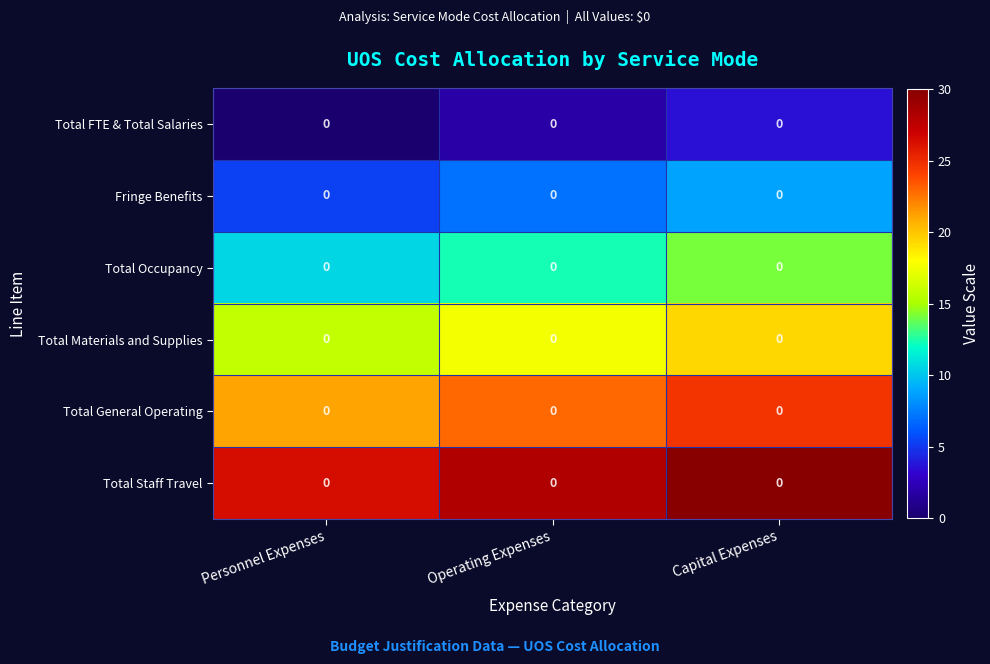

Reading right to left, transcribe all the data shown in this chart.

Total FTE & Total Salaries: Capital Expenses=0.0	Operating Expenses=0.0	Personnel Expenses=0.0
Fringe Benefits: Capital Expenses=0.0	Operating Expenses=0.0	Personnel Expenses=0.0
Total Occupancy: Capital Expenses=0.0	Operating Expenses=0.0	Personnel Expenses=0.0
Total Materials and Supplies: Capital Expenses=0.0	Operating Expenses=0.0	Personnel Expenses=0.0
Total General Operating: Capital Expenses=0.0	Operating Expenses=0.0	Personnel Expenses=0.0
Total Staff Travel: Capital Expenses=0.0	Operating Expenses=0.0	Personnel Expenses=0.0